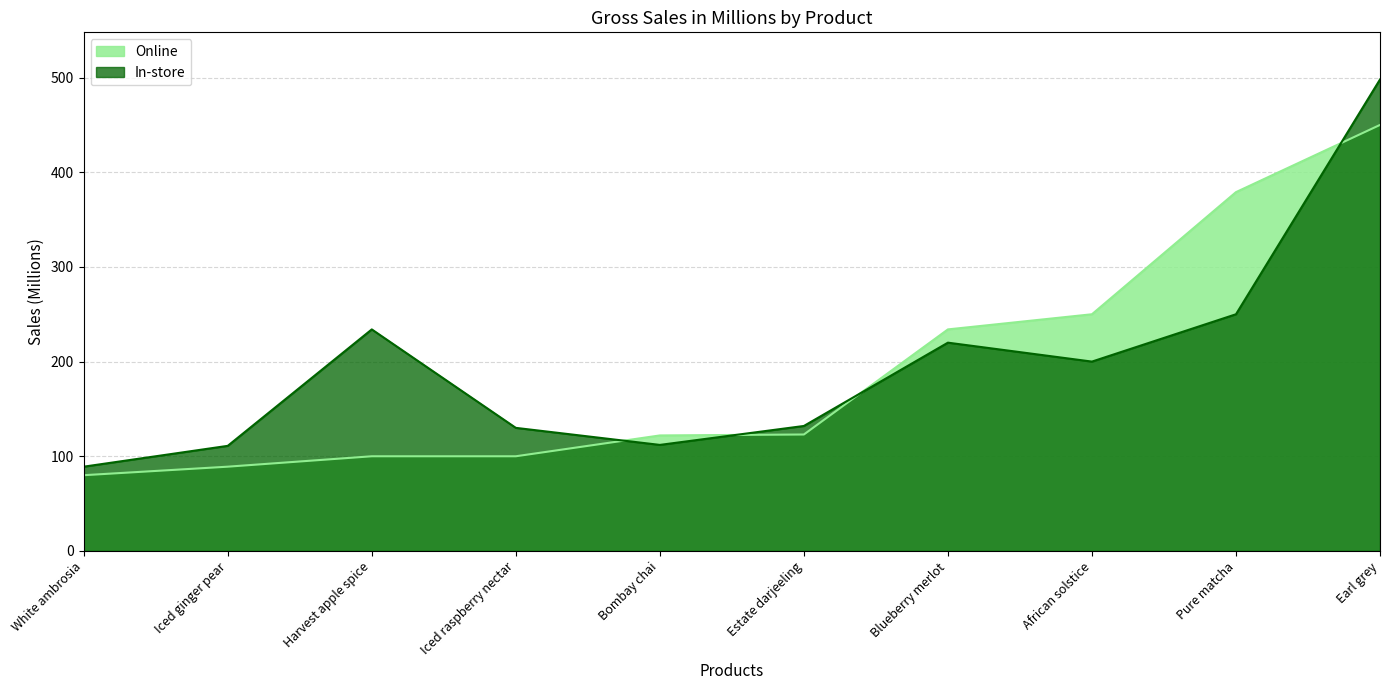

Which series ends up on top after the final intersection of Online and In-store?

In-store